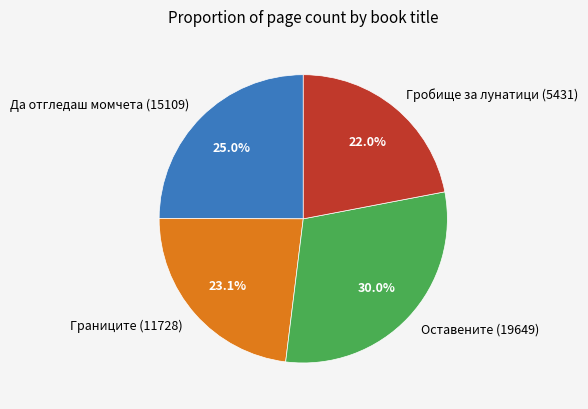

How many slices are in this pie chart?

4